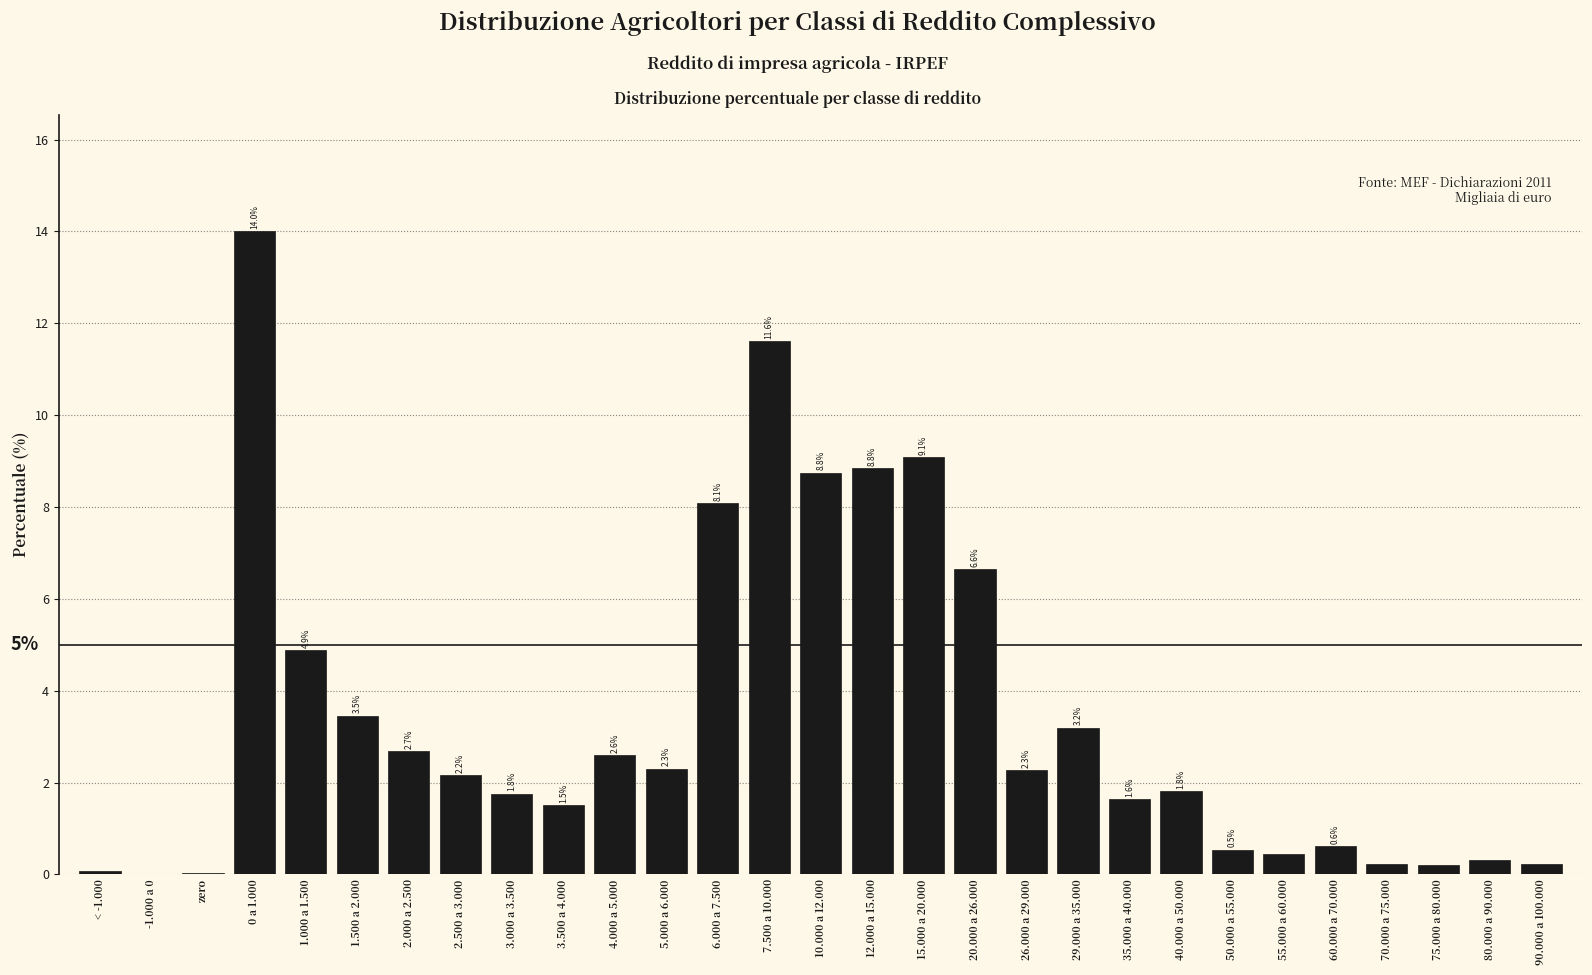

Where is the data nearest to the value 7?

20.000 a 26.000